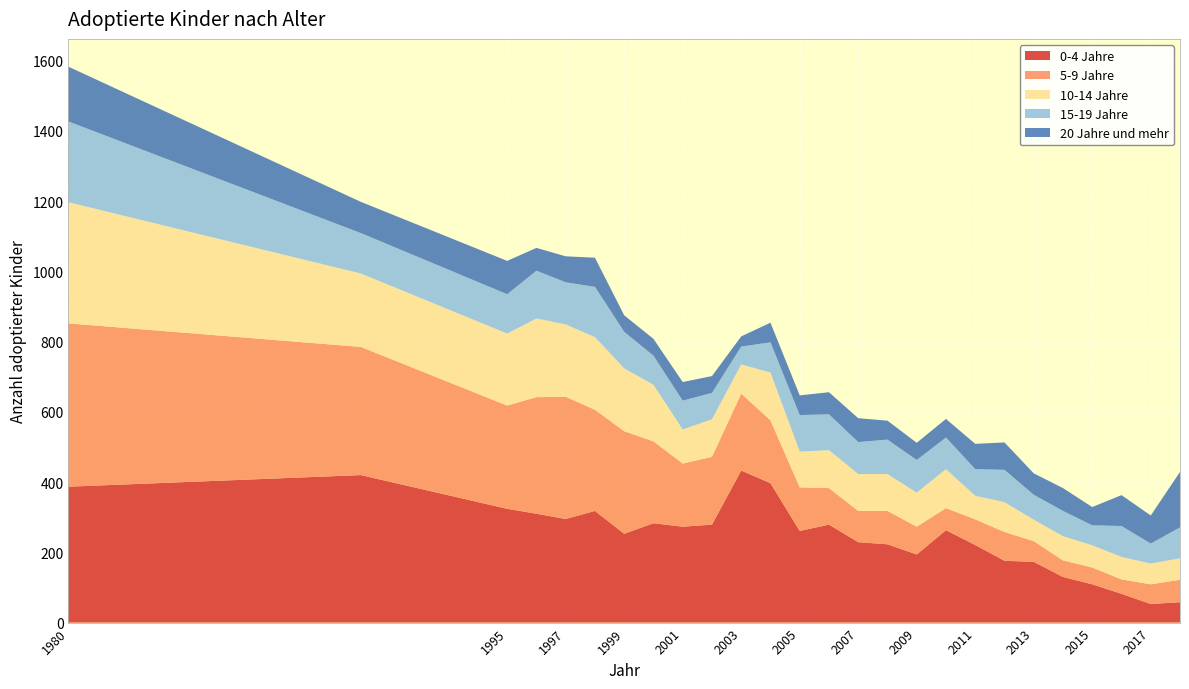

Reading right to left, what are all the values shown in this chart?

0-4 Jahre: 2018=58	2017=53	2016=82	2015=109	2014=130	2013=173	2012=176	2011=221	2010=263	2009=194	2008=223	2007=229	2006=279	2005=261	2004=397	2003=433	2002=279	2001=273	2000=283	1999=253	1998=318	1997=295	1996=310	1995=324	1990=420	1980=387
5-9 Jahre: 2018=64	2017=56	2016=41	2015=48	2014=47	2013=59	2012=82	2011=73	2010=63	2009=79	2008=95	2007=89	2006=104	2005=124	2004=179	2003=219	2002=193	2001=180	2000=233	1999=292	1998=288	1997=348	1996=332	1995=294	1990=365	1980=465
10-14 Jahre: 2018=61	2017=59	2016=64	2015=63	2014=69	2013=61	2012=85	2011=67	2010=111	2009=97	2008=105	2007=105	2006=108	2005=102	2004=136	2003=83	2002=107	2001=97	2000=161	1999=179	1998=207	1997=206	1996=224	1995=205	1990=209	1980=345
15-19 Jahre: 2018=88	2017=57	2016=88	2015=57	2014=72	2013=71	2012=92	2011=76	2010=90	2009=93	2008=98	2007=91	2006=102	2005=104	2004=86	2003=51	2002=75	2001=82	2000=83	1999=104	1998=143	1997=120	1996=136	1995=112	1990=115	1980=230
20 Jahre und mehr: 2018=158	2017=80	2016=88	2015=52	2014=65	2013=61	2012=78	2011=72	2010=53	2009=49	2008=54	2007=68	2006=63	2005=56	2004=56	2003=29	2002=48	2001=53	2000=48	1999=47	1998=83	1997=74	1996=65	1995=95	1990=89	1980=156